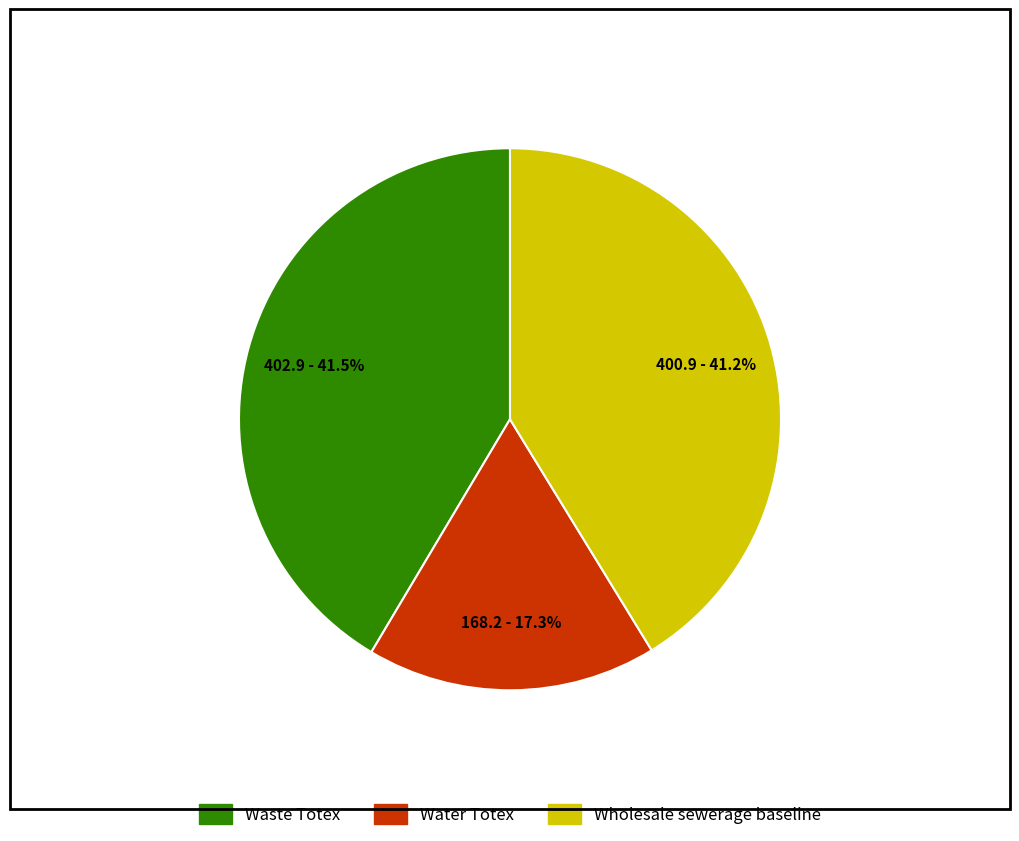

What is the smallest slice in the pie chart?

Water Totex